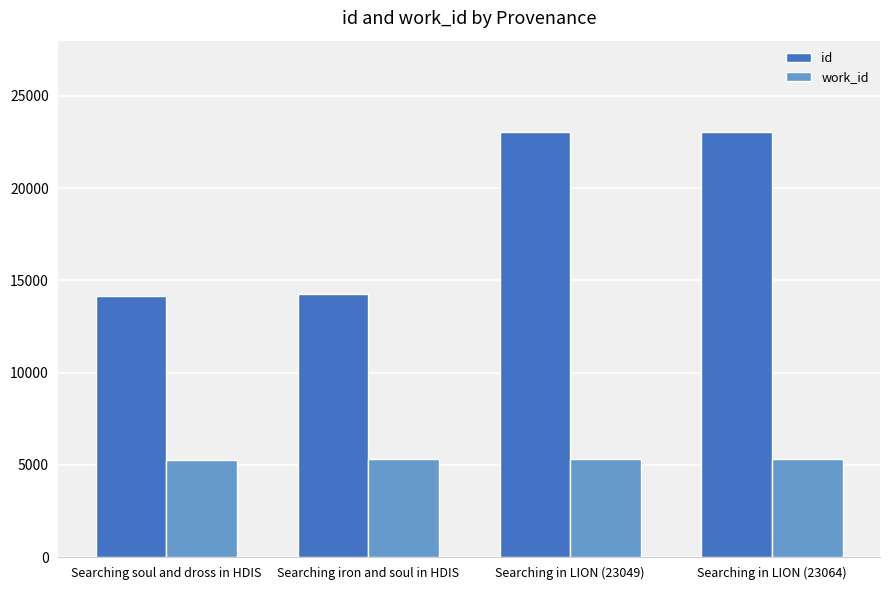

True or false: work_id has a value of 5244 at Searching soul and dross in HDIS.

True